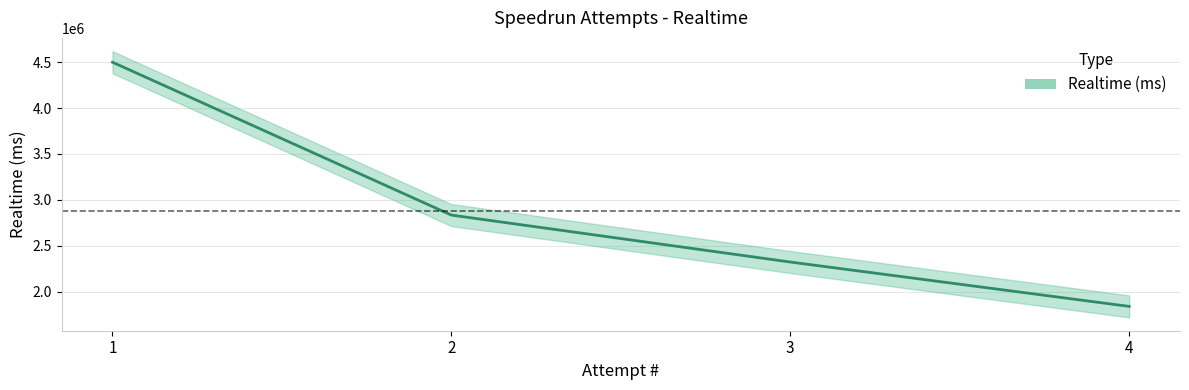

Rank the categories by value from lowest to highest.

4, 3, 2, 1